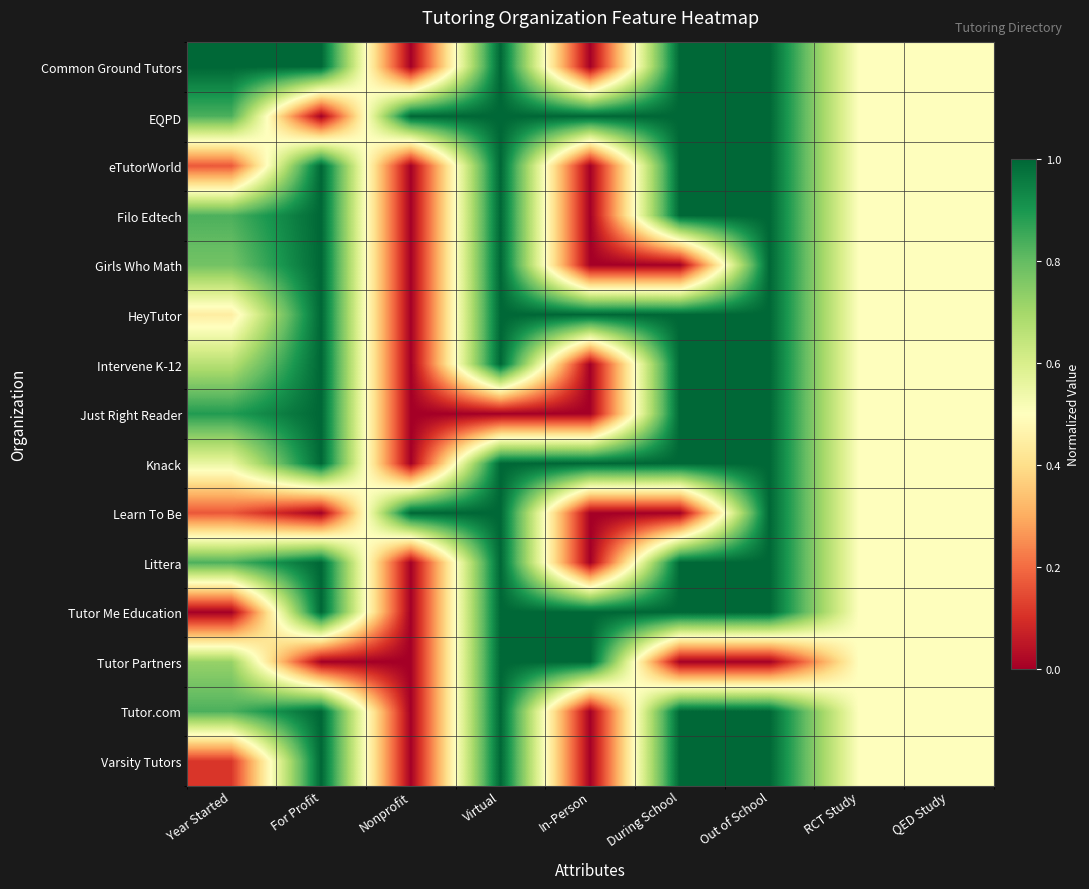

Between RCT Study and During School, which is larger?

During School